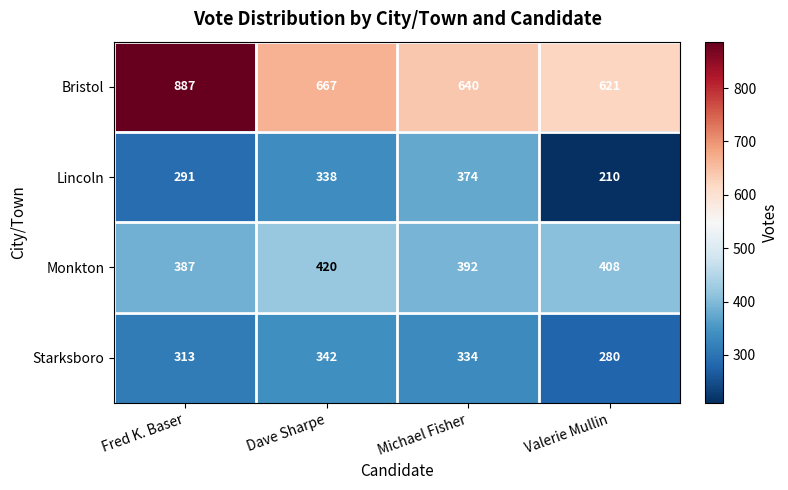

Reading left to right, list all the values displayed in this chart.

Bristol: Fred K. Baser=887	Dave Sharpe=667	Michael Fisher=640	Valerie Mullin=621
Lincoln: Fred K. Baser=291	Dave Sharpe=338	Michael Fisher=374	Valerie Mullin=210
Monkton: Fred K. Baser=387	Dave Sharpe=420	Michael Fisher=392	Valerie Mullin=408
Starksboro: Fred K. Baser=313	Dave Sharpe=342	Michael Fisher=334	Valerie Mullin=280